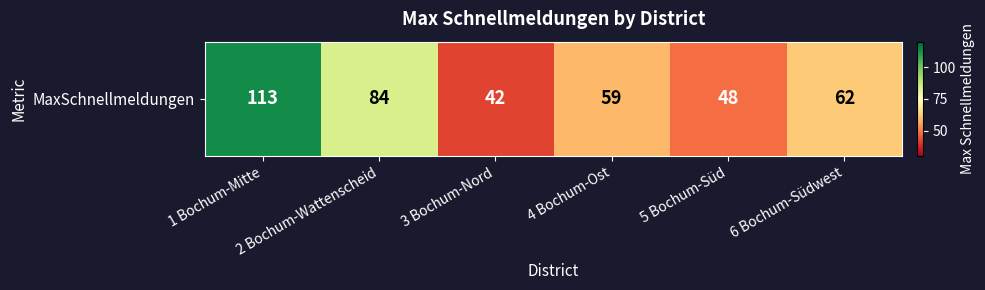

What is the difference between the second highest and second lowest values?

36